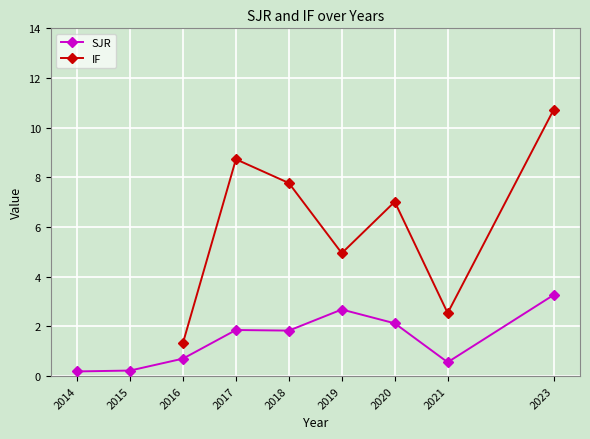

What are all the series names shown in the legend?

SJR, IF